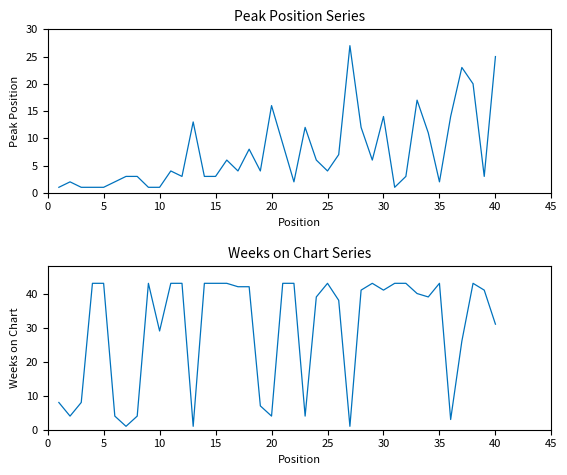

Reading left to right, transcribe all the data shown in this chart.

Peak Position: 1	2	1	1	1	2	3	3	1	1	4	3	13	3	3	6	4	8	4	16	9	2	12	6	4	7	27	12	6	14	1	3	17	11	2	14	23	20	3	25
Weeks on Chart: 8	4	8	43	43	4	1	4	43	29	43	43	1	43	43	43	42	42	7	4	43	43	4	39	43	38	1	41	43	41	43	43	40	39	43	3	26	43	41	31